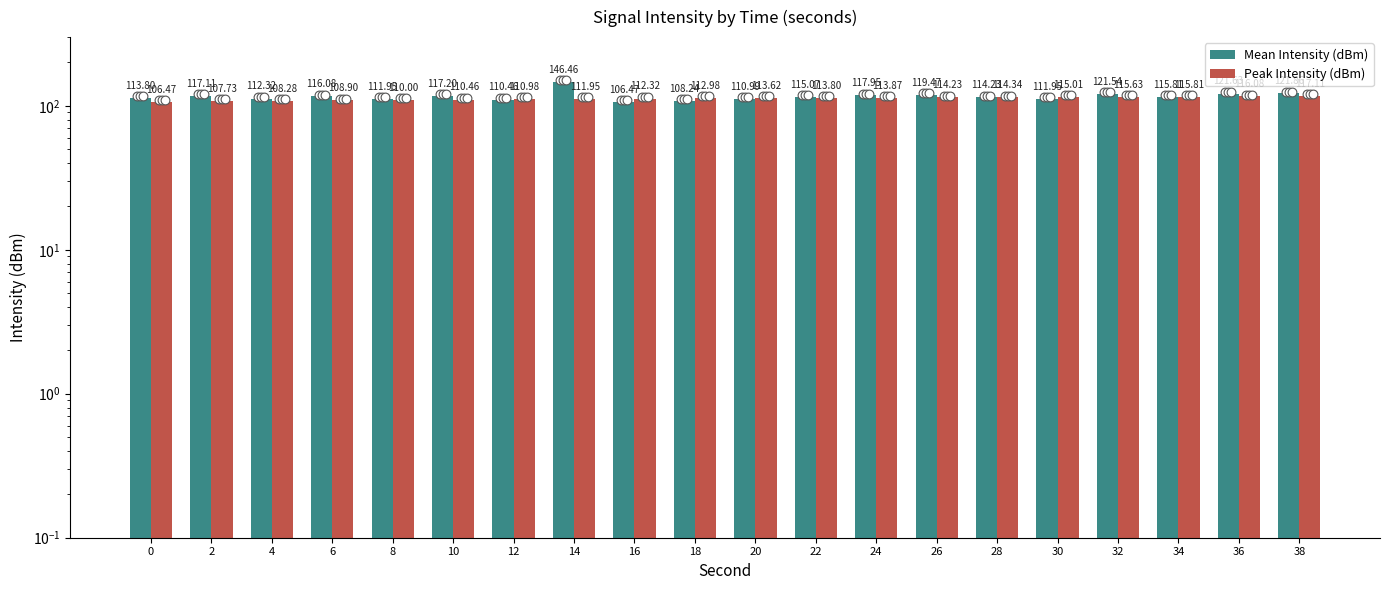

Which series has the largest total across all categories?

Mean Intensity (dBm)